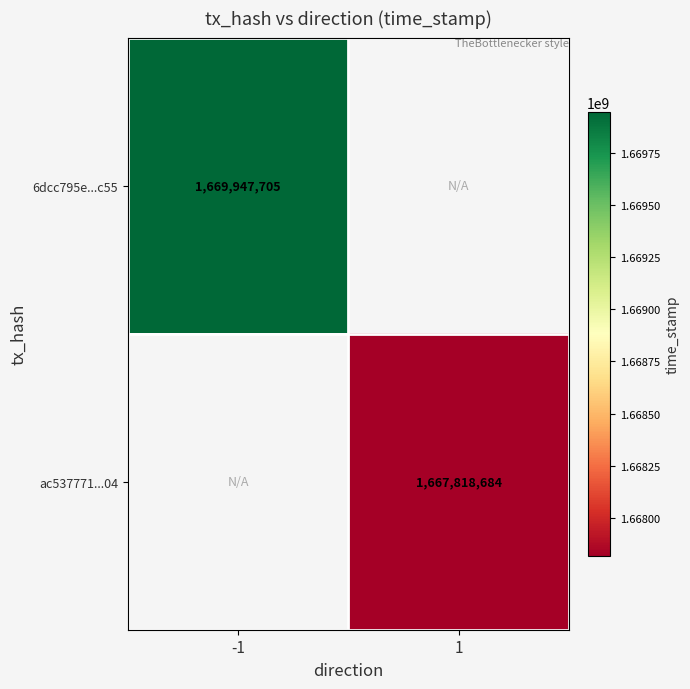

The value of ac537771...04 at 1 is 1667818684. True or false?

True